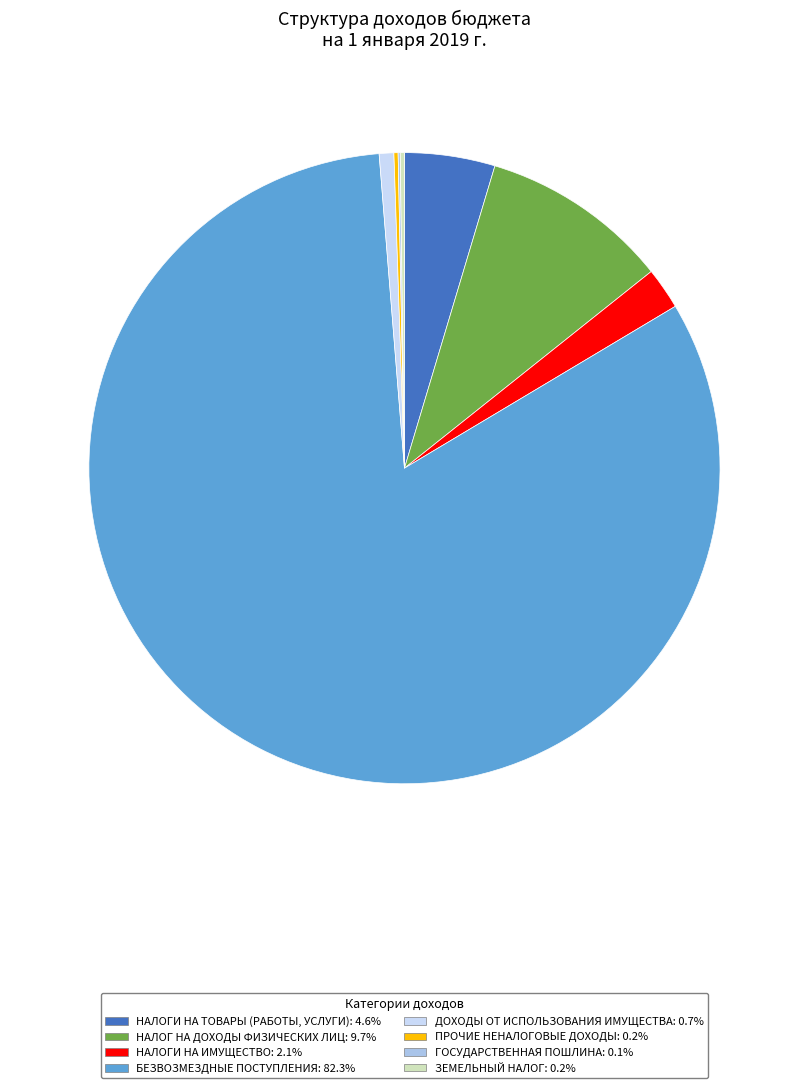

The ДОХОДЫ ОТ ИСПОЛЬЗОВАНИЯ ИМУЩЕСТВА slice represents 13% of the pie. True or false?

False